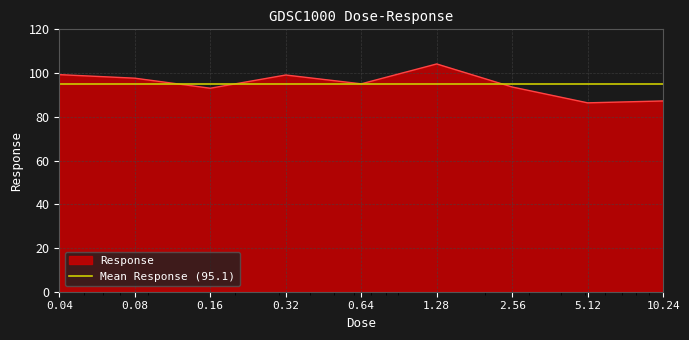

At which label is the value closest to 95?

0.64